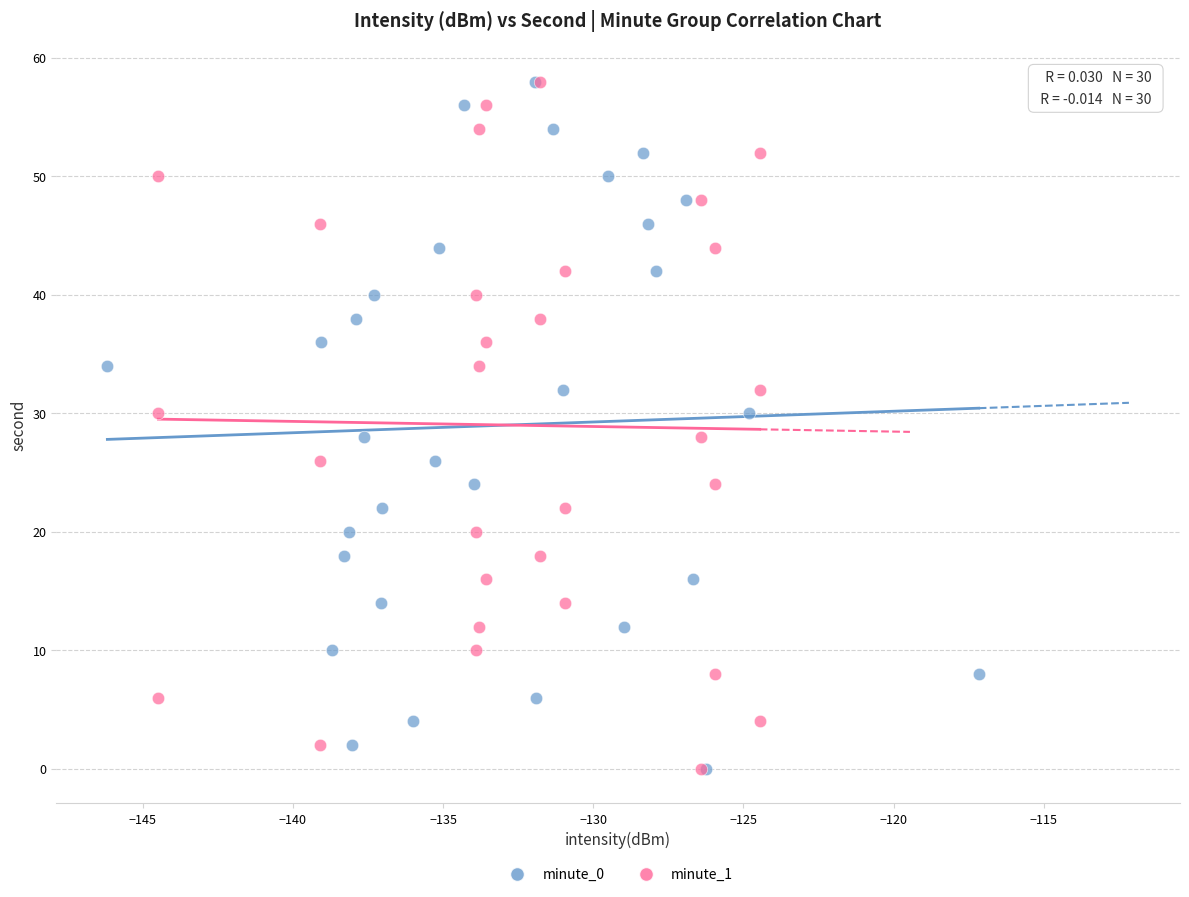

What are all the series names shown in the legend?

minute_0, minute_1